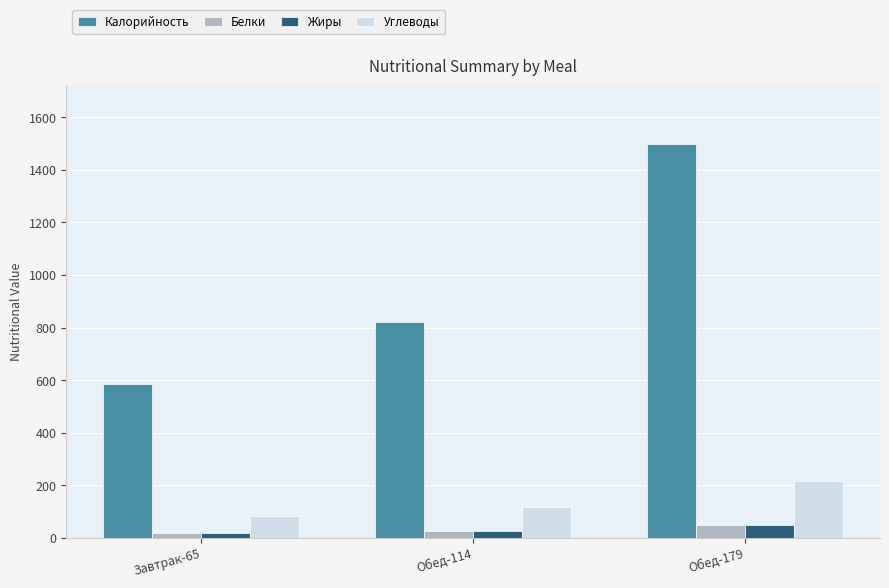

Reading left to right, list all the values displayed in this chart.

Калорийность: Завтрак-65=587.0	Обед-114=823.0	Обед-179=1497.0
Белки: Завтрак-65=18.5	Обед-114=26.7	Обед-179=49.4
Жиры: Завтрак-65=19.7	Обед-114=27.8	Обед-179=50.8
Углеводы: Завтрак-65=85.1	Обед-114=117.2	Обед-179=215.0